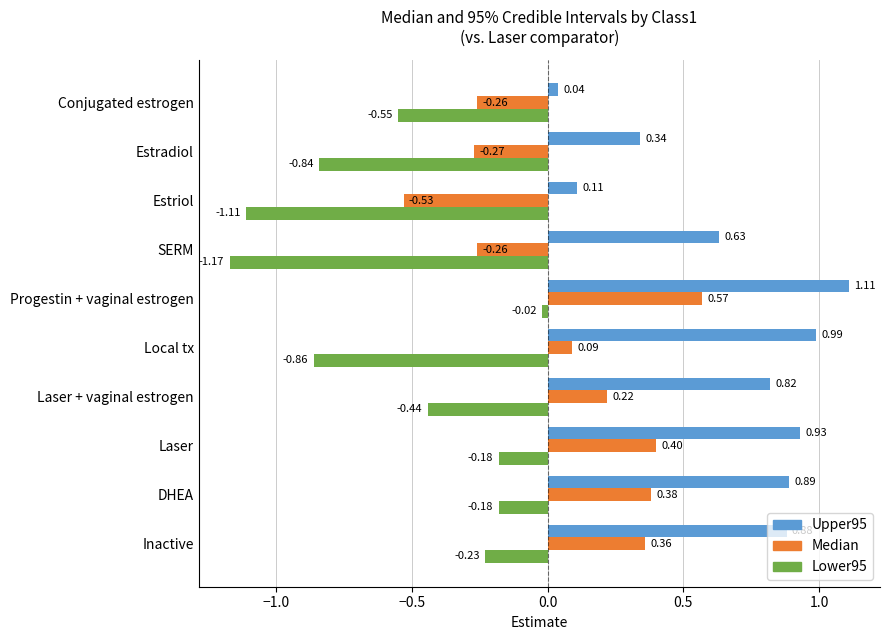

Which label corresponds to the smallest value in the chart?

SERM